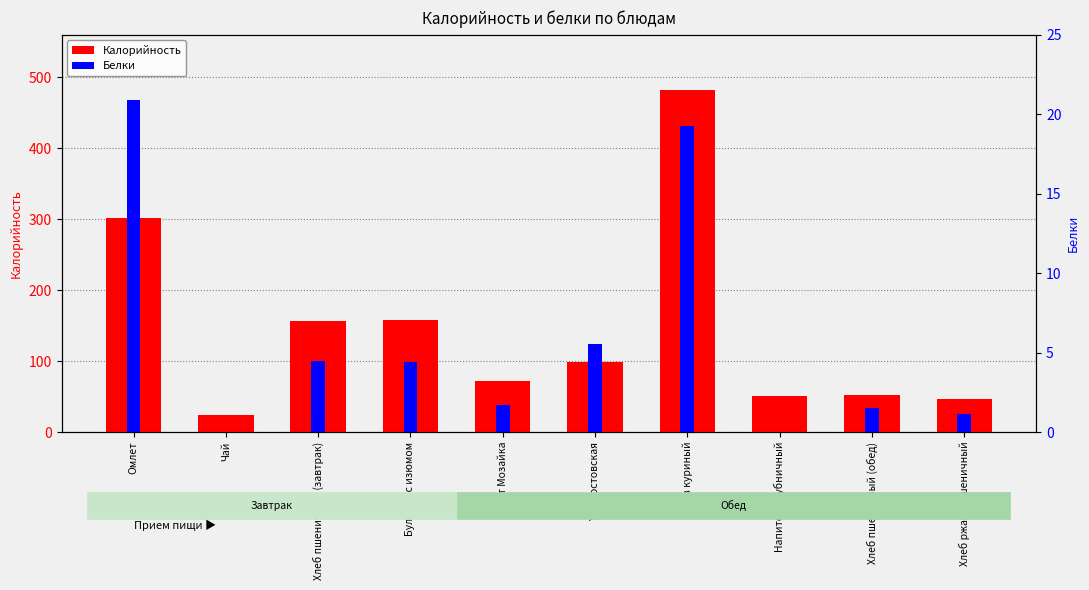

What is the sum of all Калорийность values?

1442.8